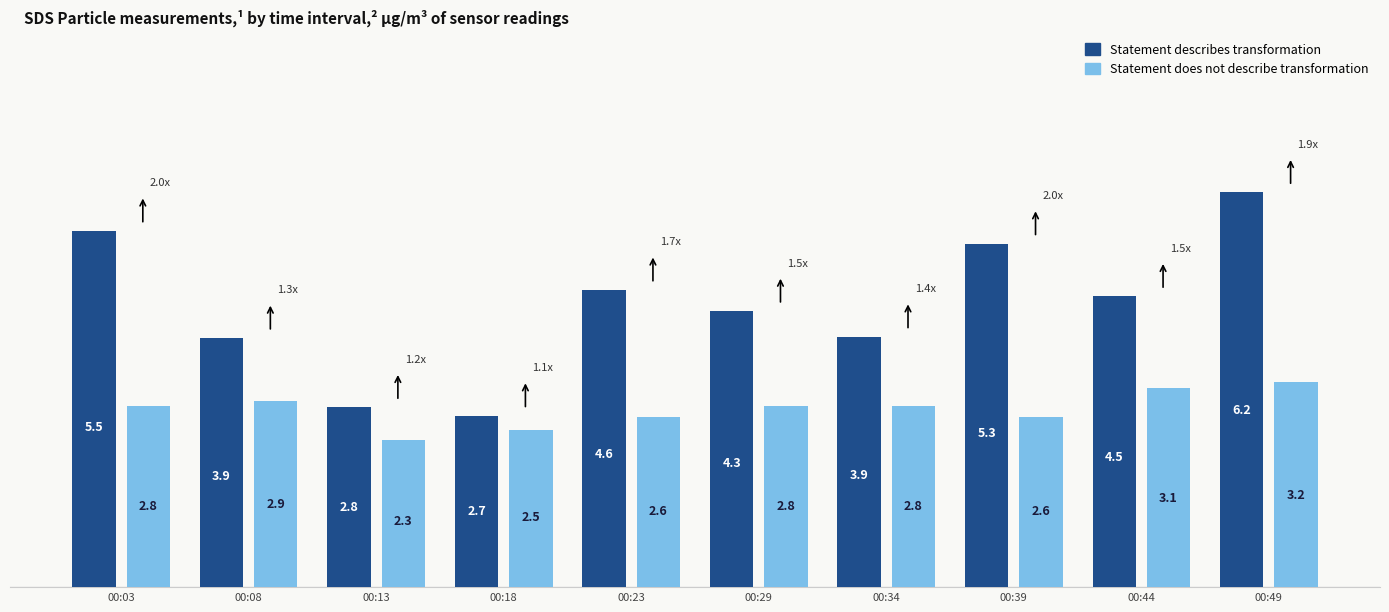

How many categories are shown in the chart?

10